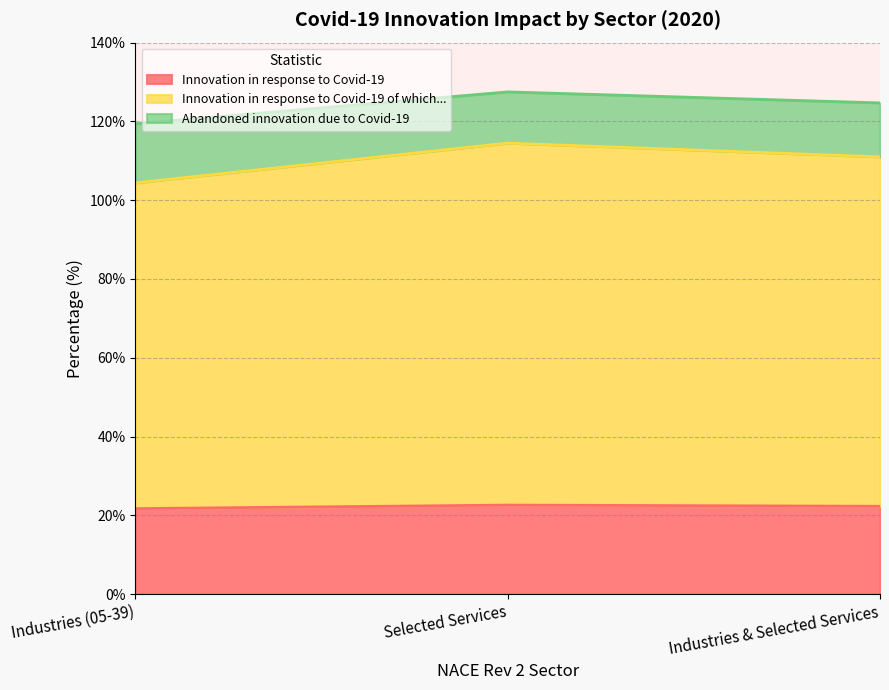

Does the chart have visible grid lines?

Yes